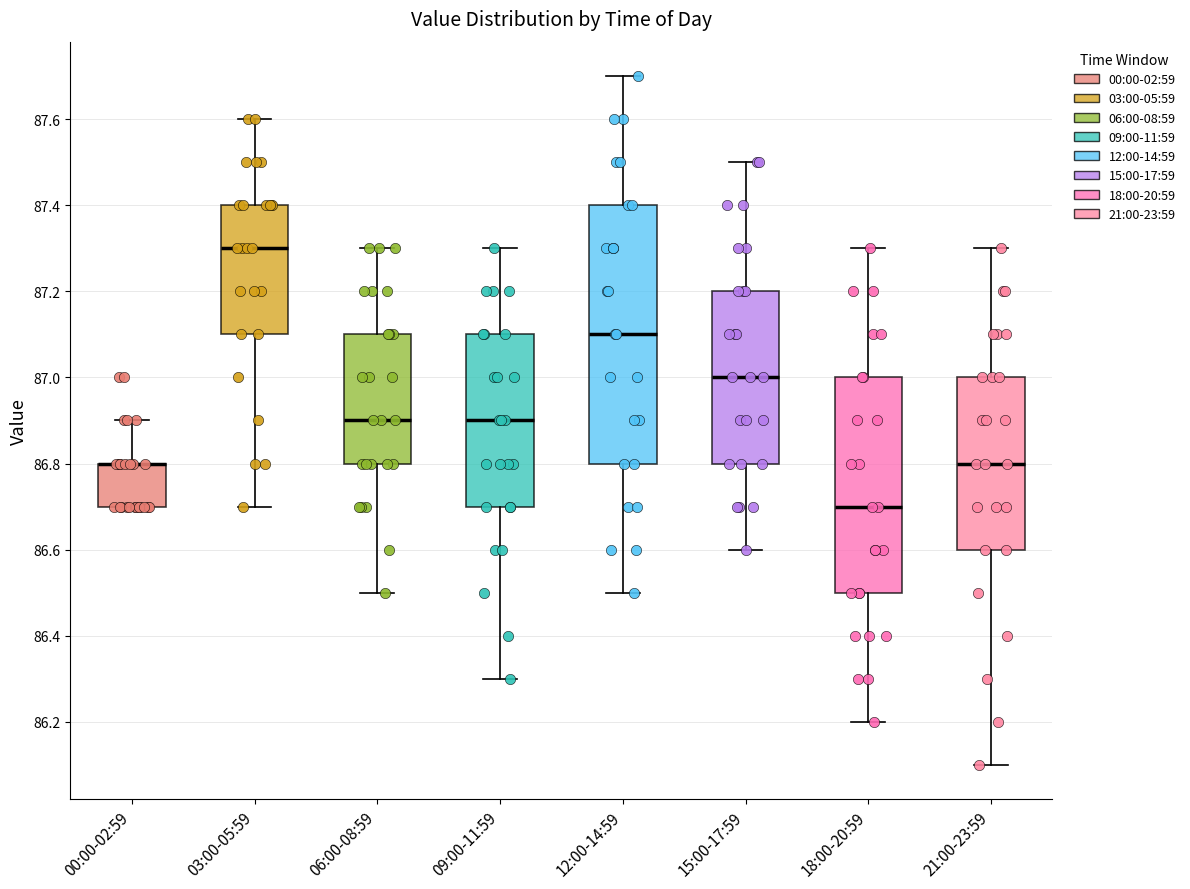

Where is the lower edge of the box for 06:00-08:59 on the y-axis? The values are not printed on the chart, so give them approximately, as read against the axis.

86.8